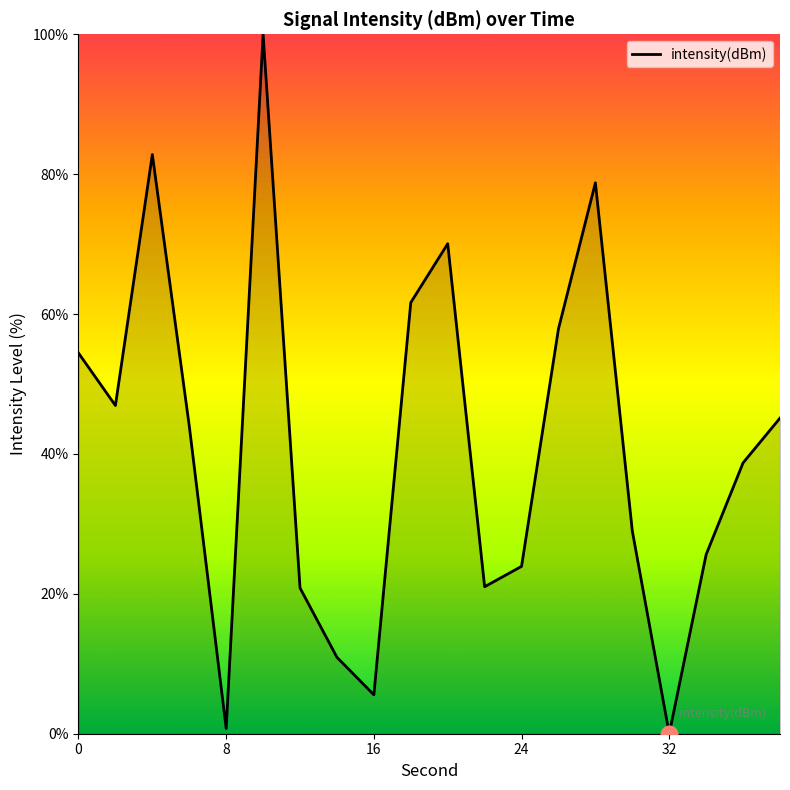

What is the greatest value displayed?

100.0